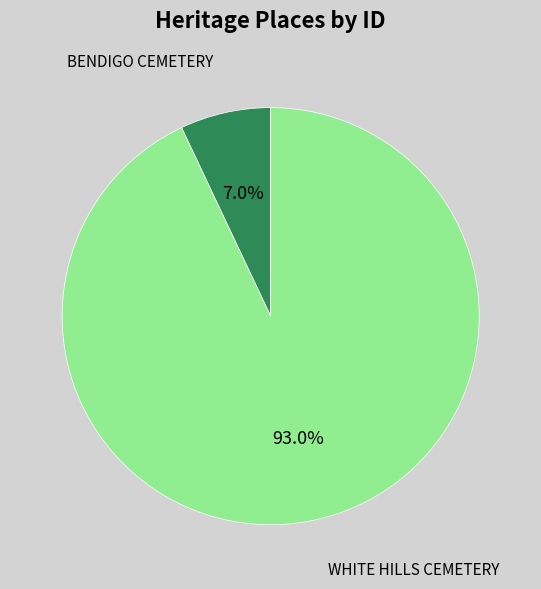

Does any single category account for the majority?

Yes